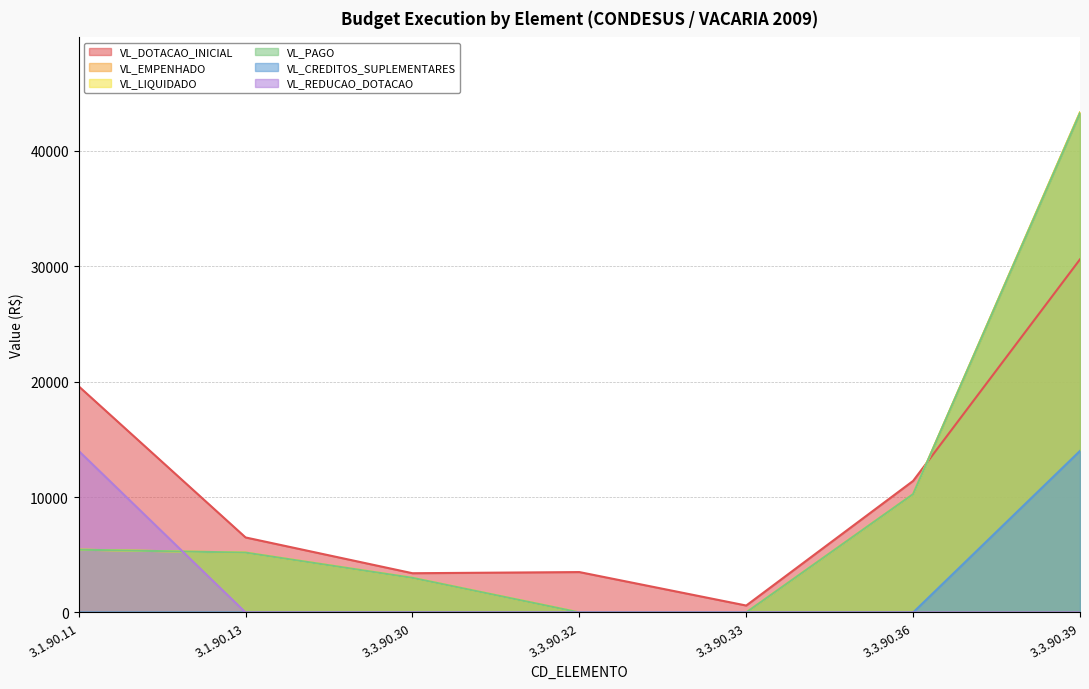

What is the sum of all VL_CREDITOS_SUPLEMENTARES values?

14000.0